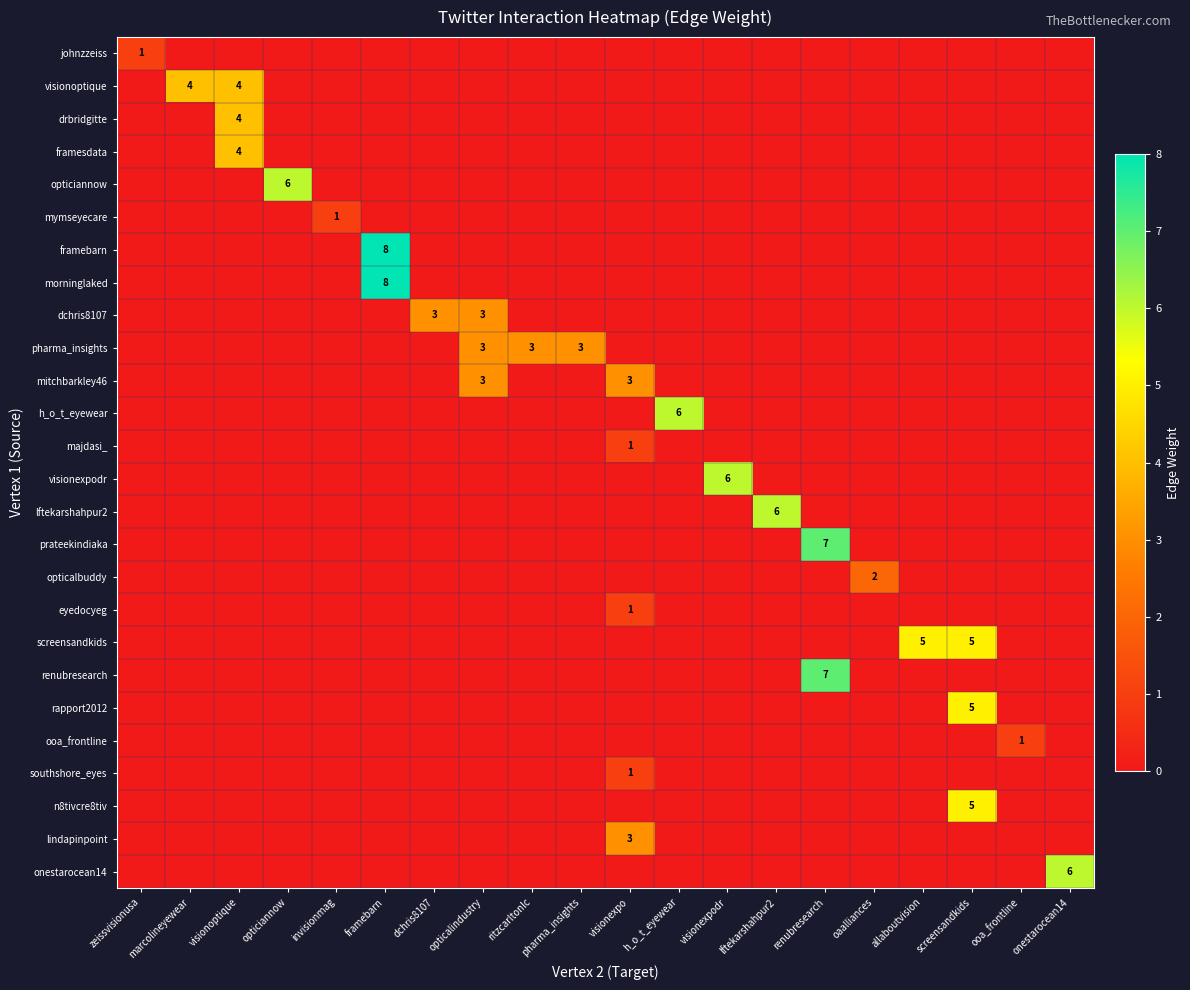

At how many categories does at least one series exceed 1?

17